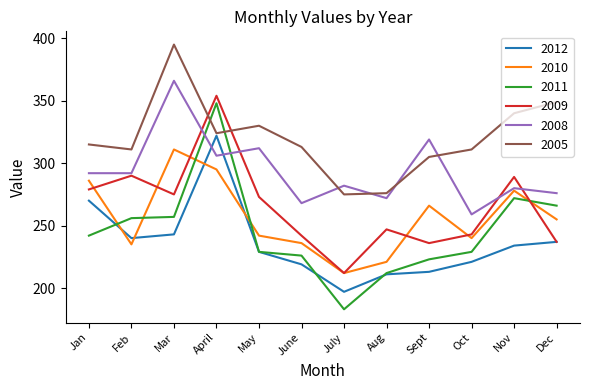

What is the total value across all series at July?

1361